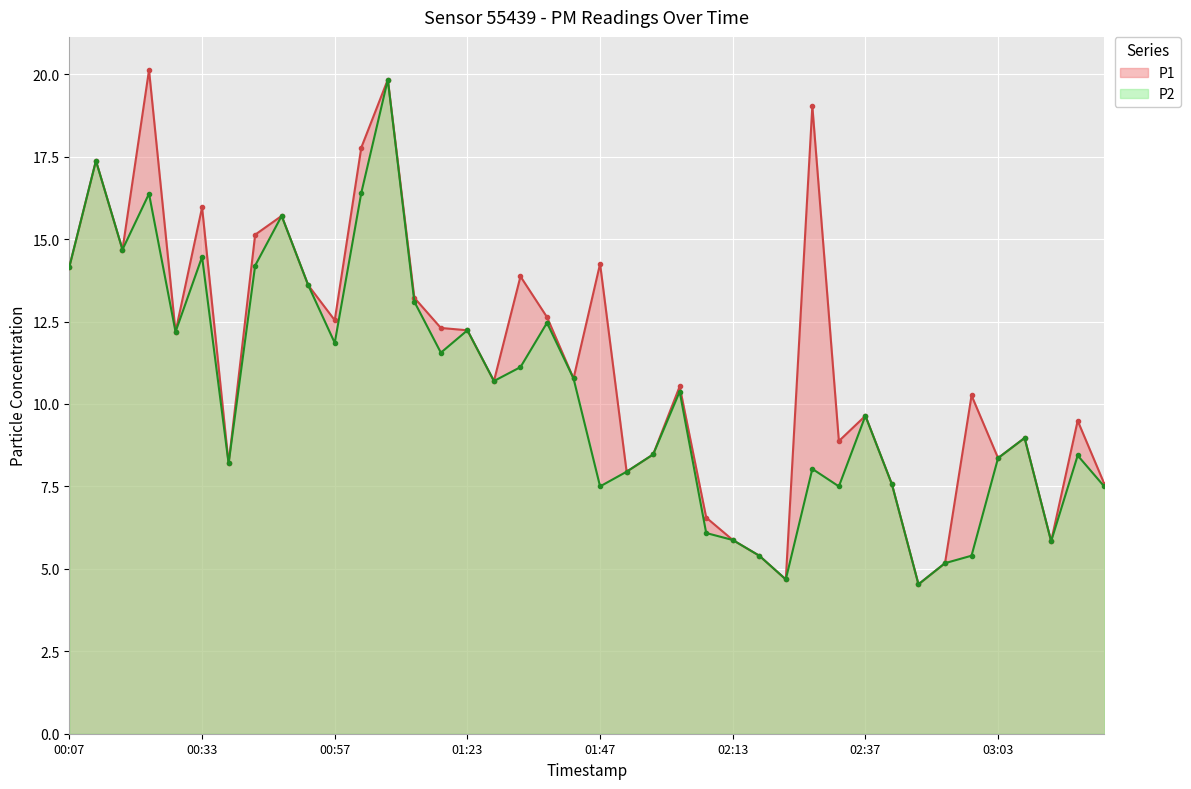

How many lines are shown in the chart?

2